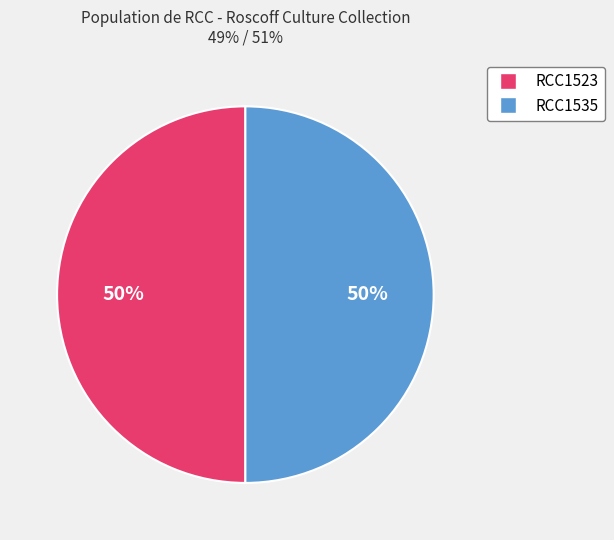

How many segments does this pie chart have?

2